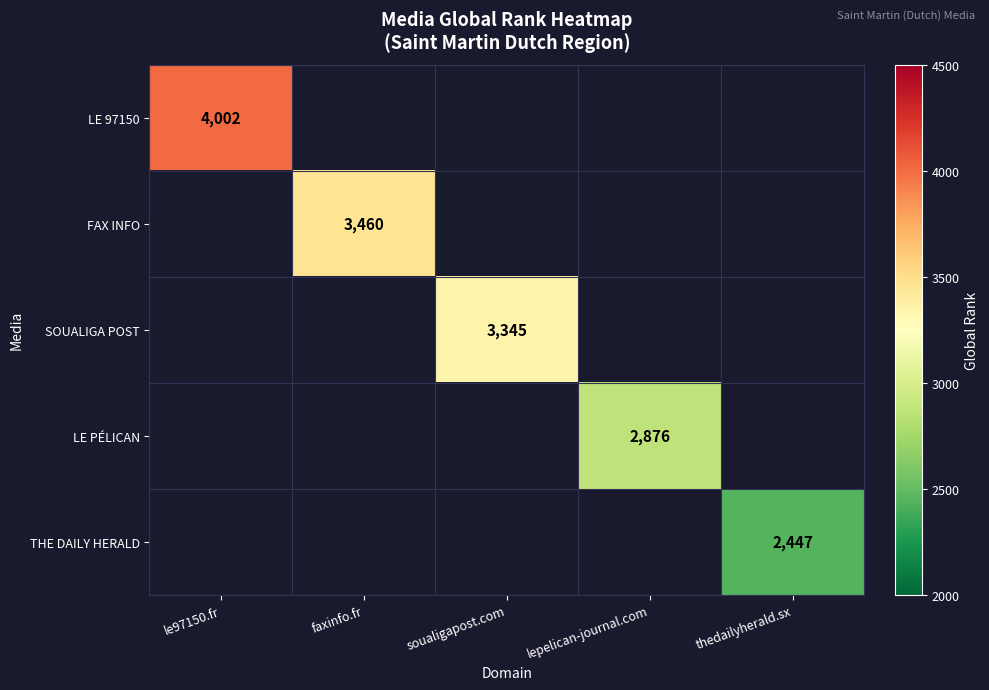

What is the smallest value displayed?

2447.0